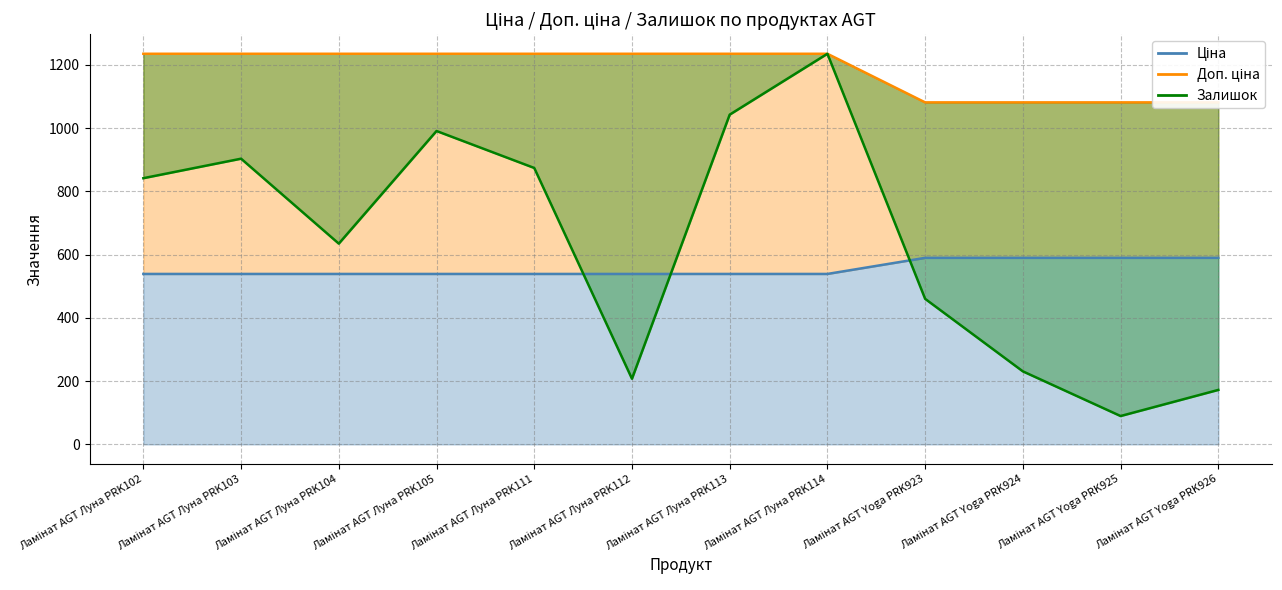

What is the value of the Ціна point at the 7th from the left?

539.0